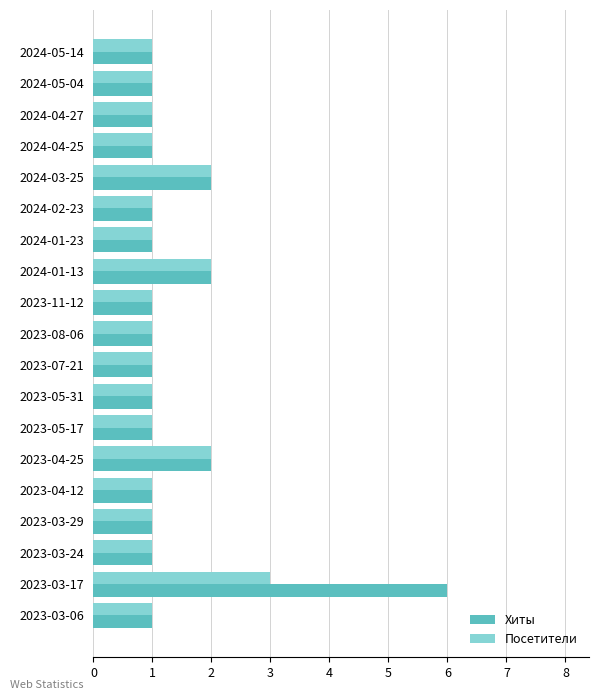

What is the sum of all Посетители values?

24